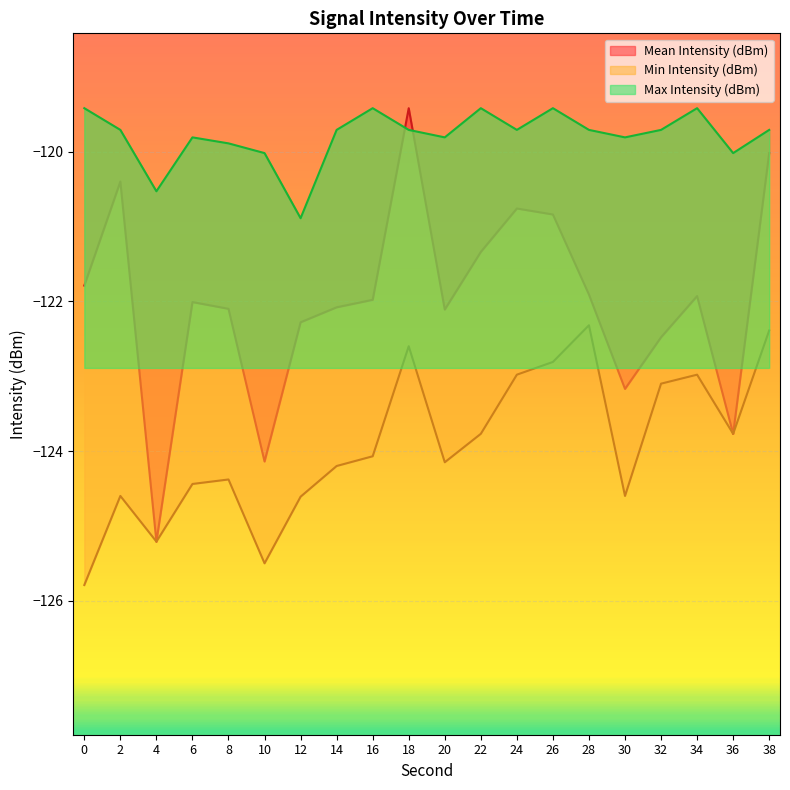

Rank the series by their maximum value, from highest to lowest.

Mean Intensity (dBm), Max Intensity (dBm), Min Intensity (dBm)